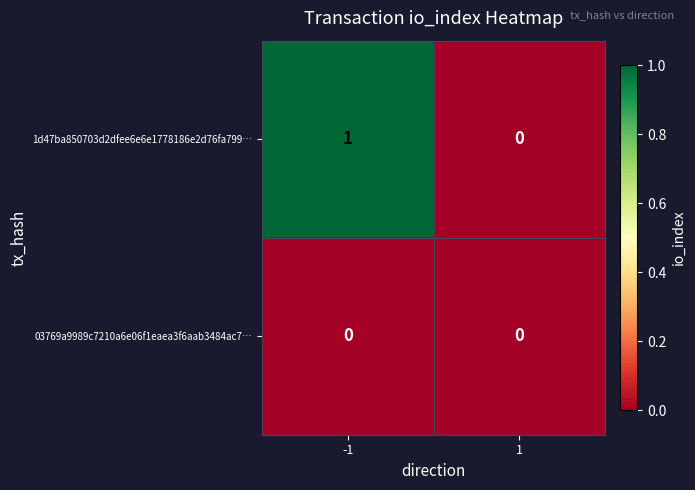

Which series has the largest range (max minus min)?

1d47ba850703d2dfee6e6e1778186e2d76fa799…